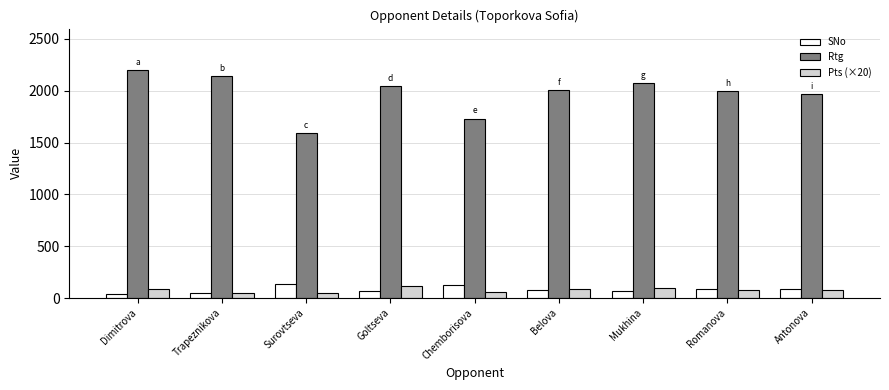

What is the label of the 6th bar from the left?

Belova